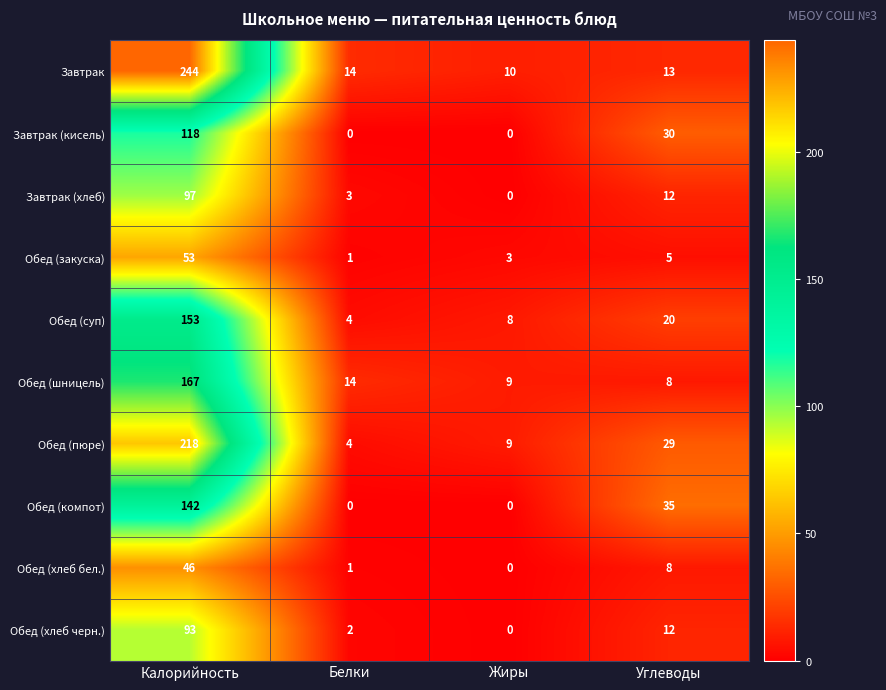

At which category is the sum across all series the highest?

Калорийность